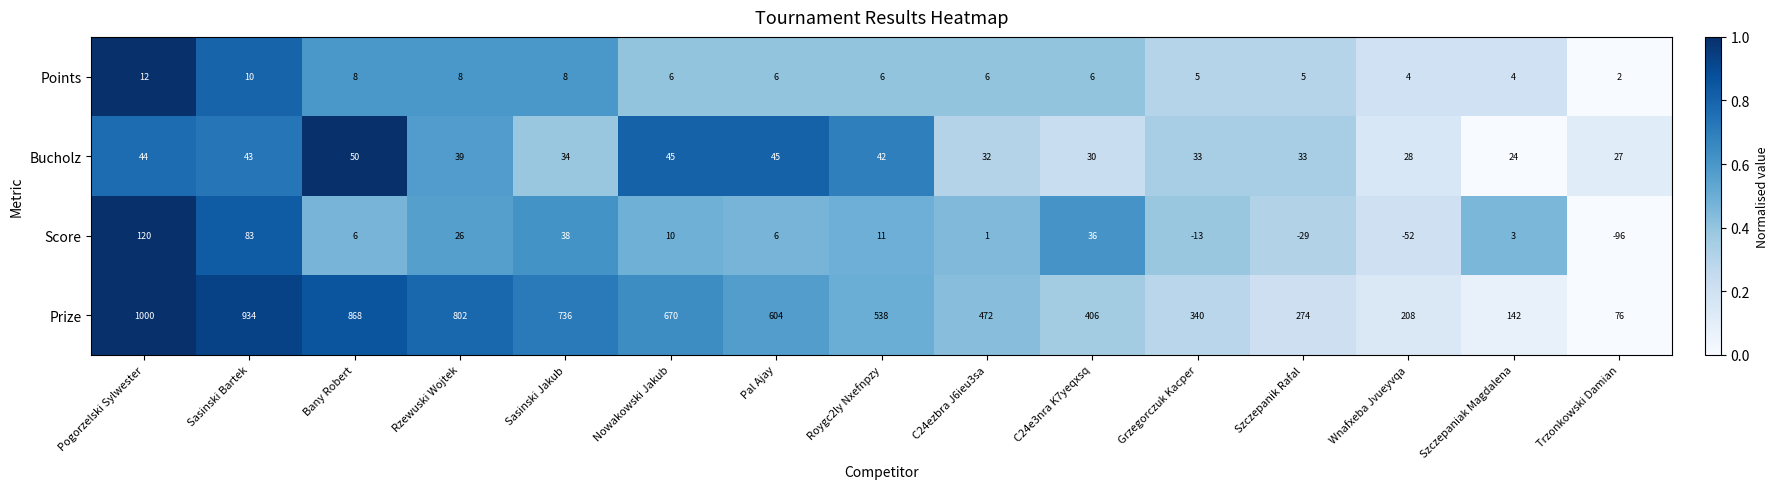

At which category is the sum across all series the highest?

Pogorzelski Sylwester